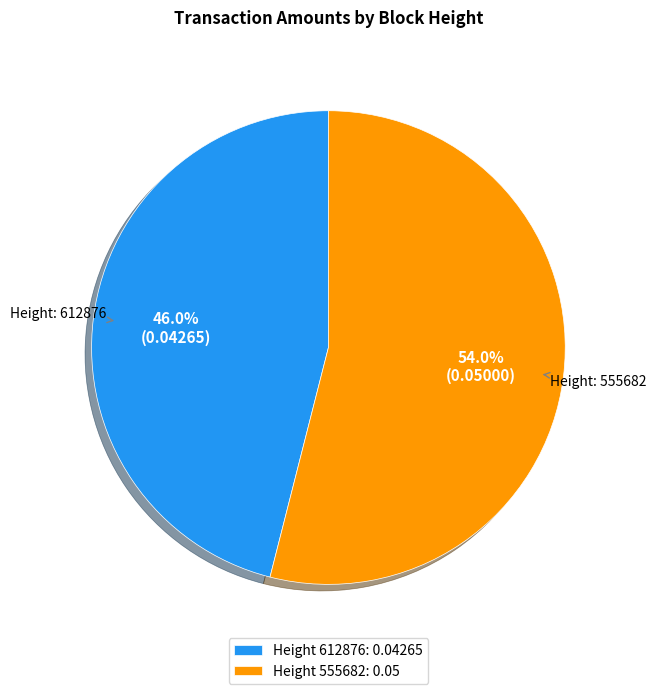

How many segments does this pie chart have?

2